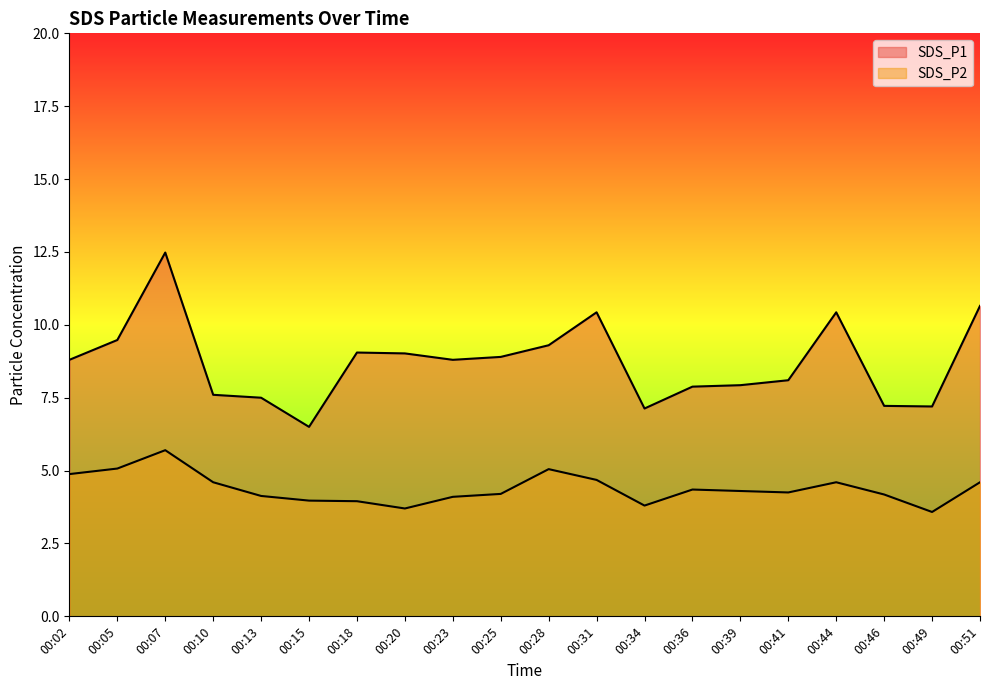

How many lines are shown in the chart?

2